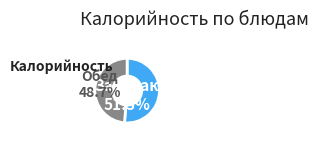

What is the largest slice in the pie chart?

Завтрак